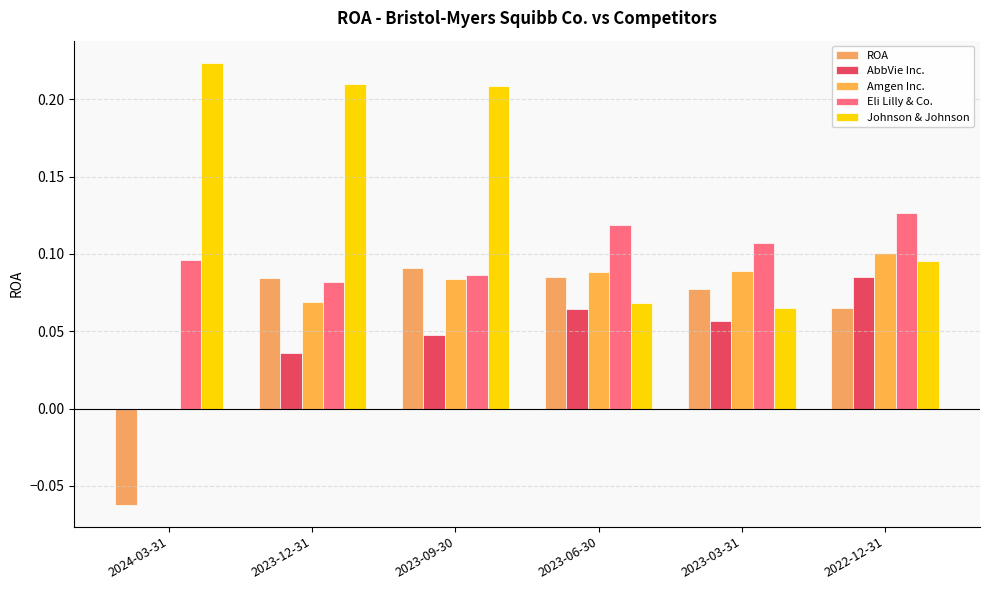

Rank the categories by AbbVie Inc. value from highest to lowest.

2022-12-31, 2023-06-30, 2023-03-31, 2023-09-30, 2023-12-31, 2024-03-31